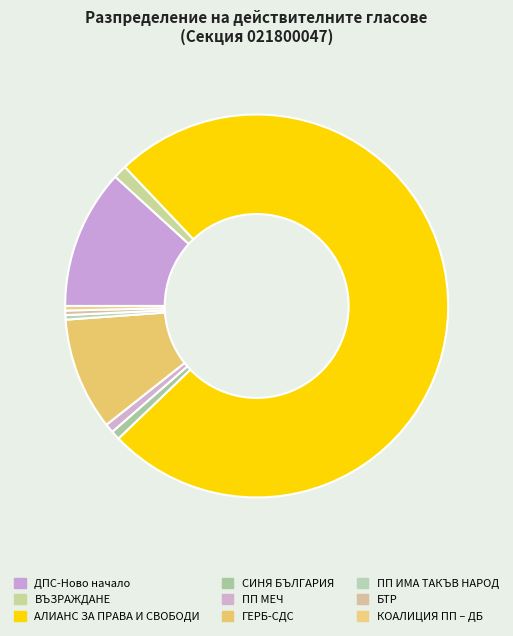

Does БТР represent more than half of the total?

No